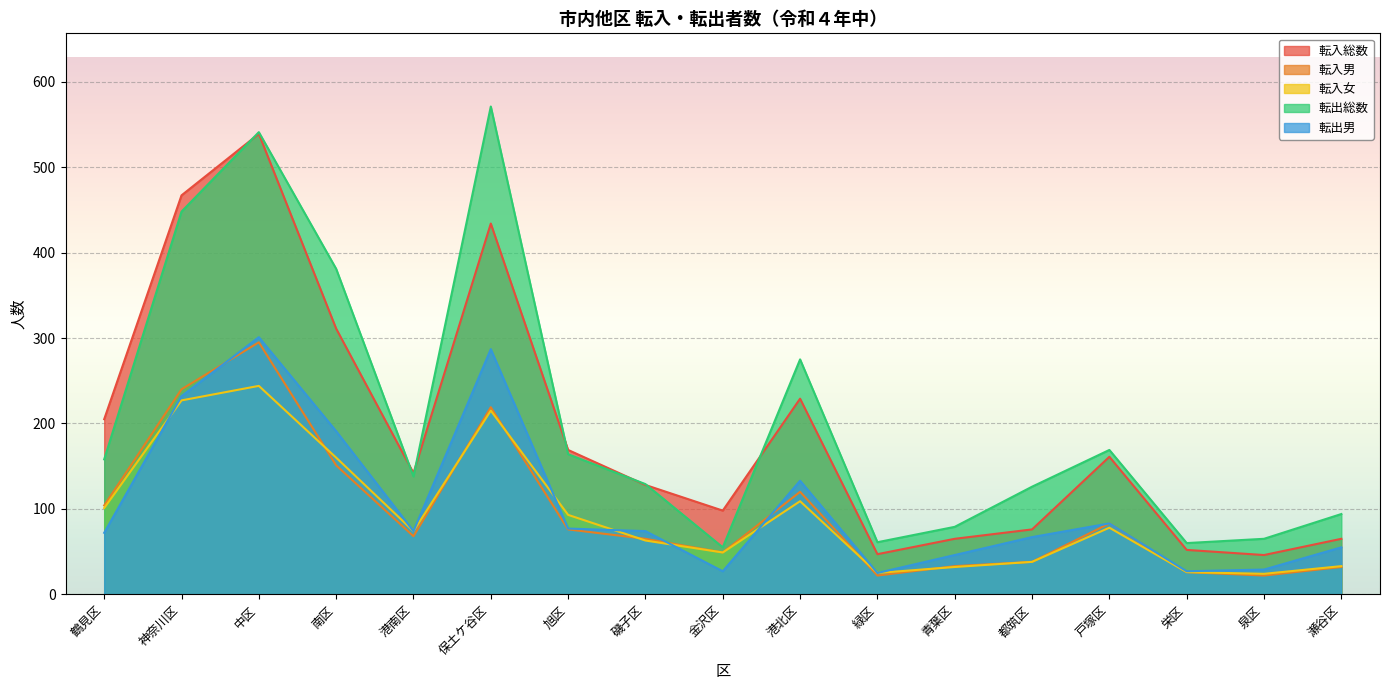

Reading left to right, list all the values displayed in this chart.

転入総数: 205	467	539	311	142	434	169	128	98	229	47	65	76	161	52	46	65
転入男: 104	240	295	151	68	219	76	65	49	120	22	33	38	83	26	22	32
転入女: 101	227	244	160	74	215	93	63	49	109	25	32	38	78	26	24	33
転出総数: 158	448	541	381	138	571	164	129	55	275	61	79	126	169	60	65	94
転出男: 72	232	301	191	74	287	77	74	27	133	25	46	67	83	27	29	55